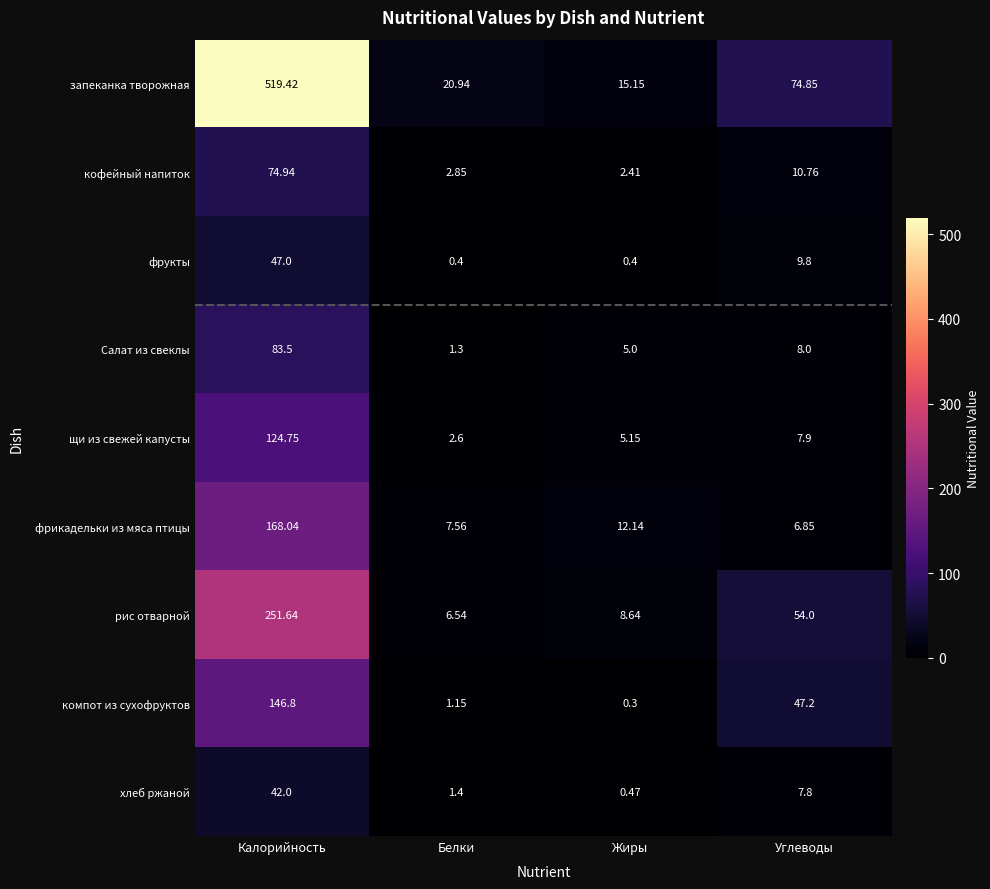

At which label is щи из свежей капусты closest to 63?

Углеводы